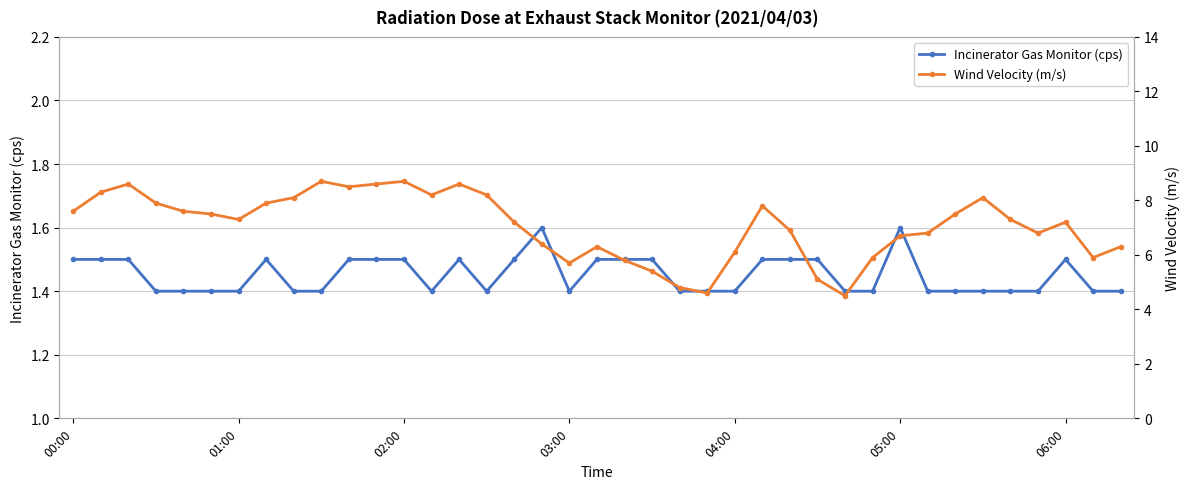

True or false: Wind Velocity (m/s) and Incinerator Gas Monitor (cps) intersect in this chart.

False